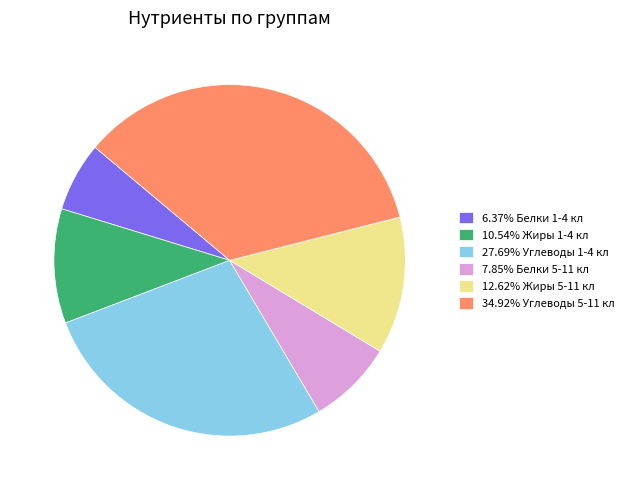

How many slices are in this pie chart?

6